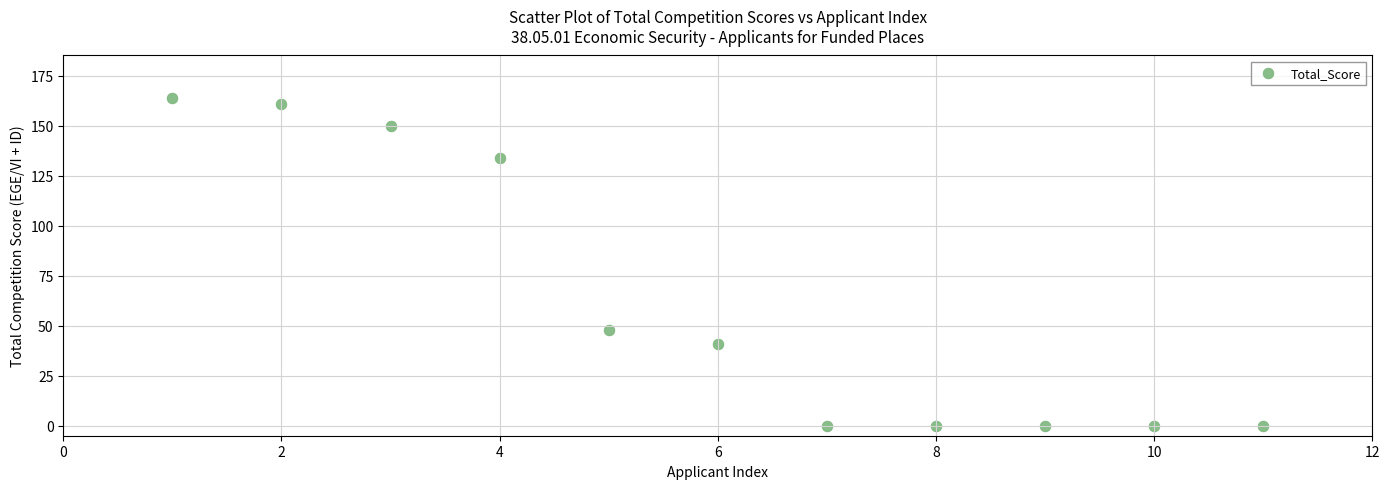

What Y value in the scatter plot is closest to 82?

48